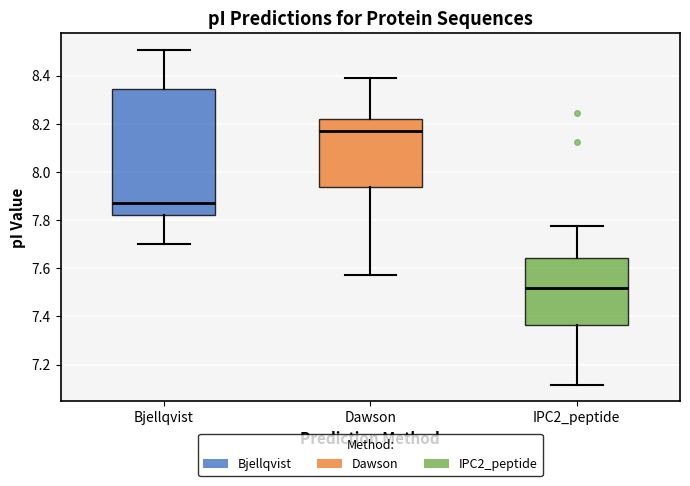

Where does the median line of the box for Dawson sit on the y-axis? The values are not printed on the chart, so give them approximately, as read against the axis.

8.18